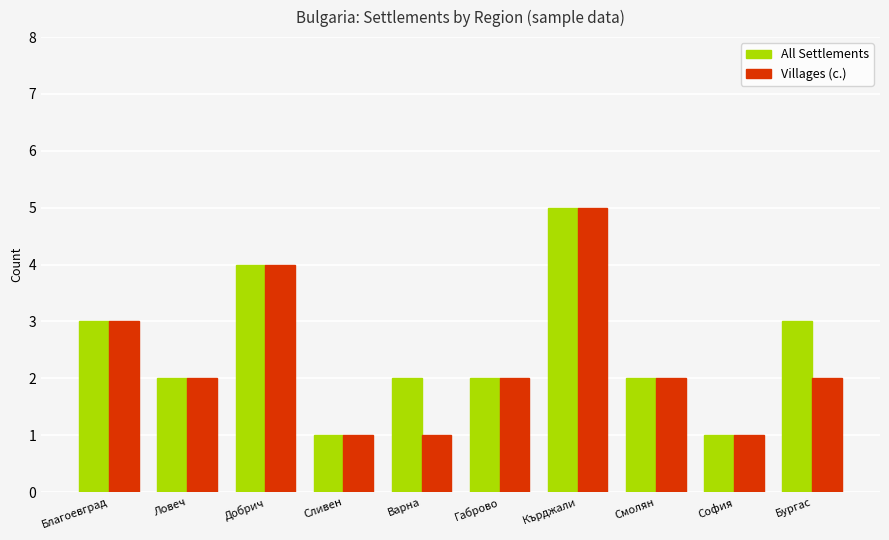

Reading left to right, what are all the values shown in this chart?

All Settlements: Благоевград=3	Ловеч=2	Добрич=4	Сливен=1	Варна=2	Габрово=2	Кърджали=5	Смолян=2	София=1	Бургас=3
Villages (с.): Благоевград=3	Ловеч=2	Добрич=4	Сливен=1	Варна=1	Габрово=2	Кърджали=5	Смолян=2	София=1	Бургас=2